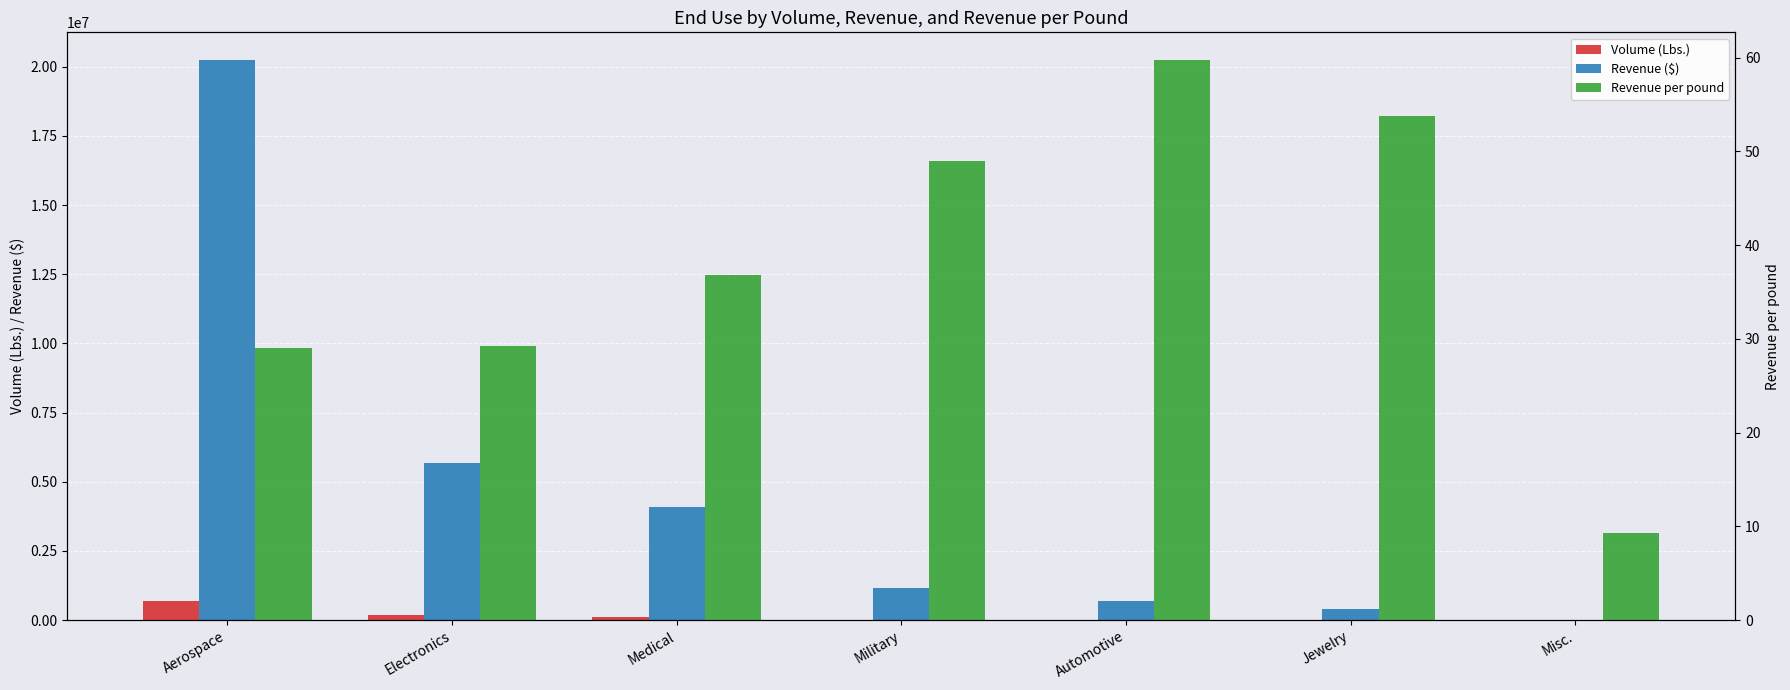

How many values in the Revenue per pound series exceed 36?

4